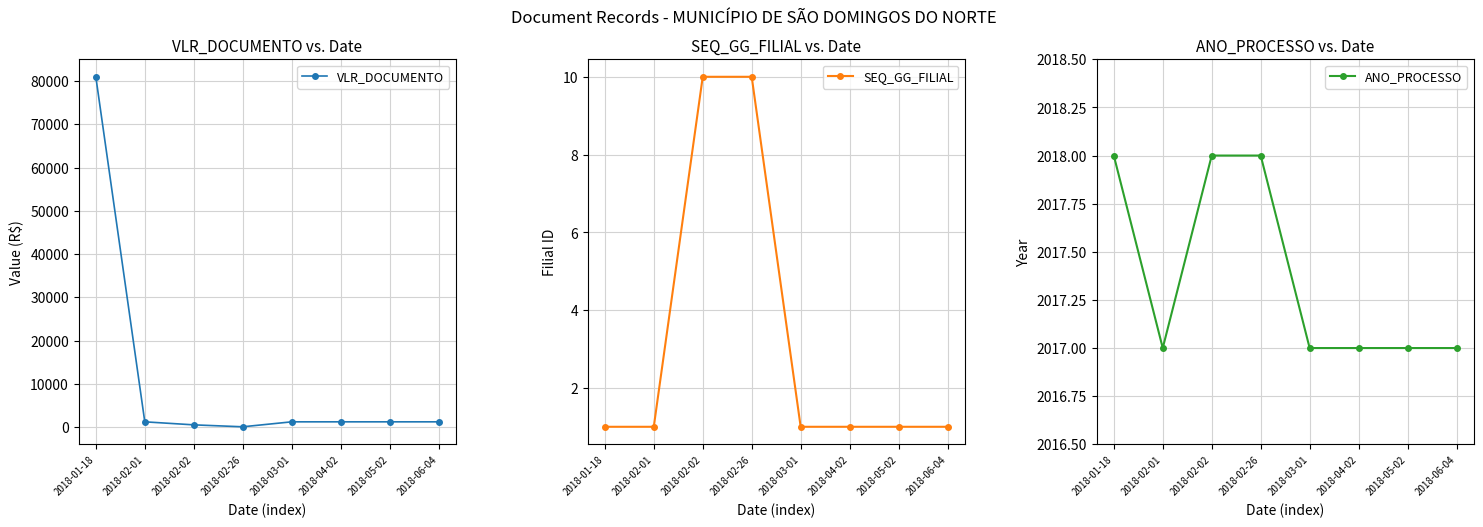

Rank the series at 2018-05-02 from lowest to highest value.

SEQ_GG_FILIAL, VLR_DOCUMENTO, ANO_PROCESSO